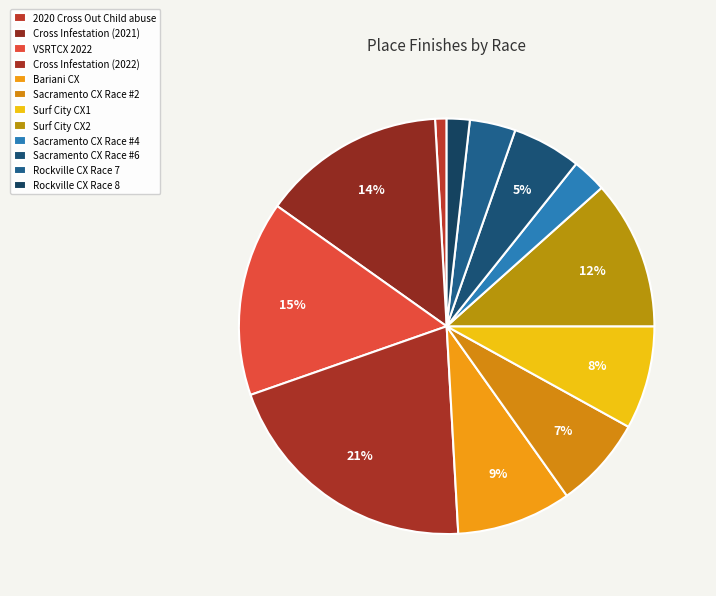

How many slices are in this pie chart?

12